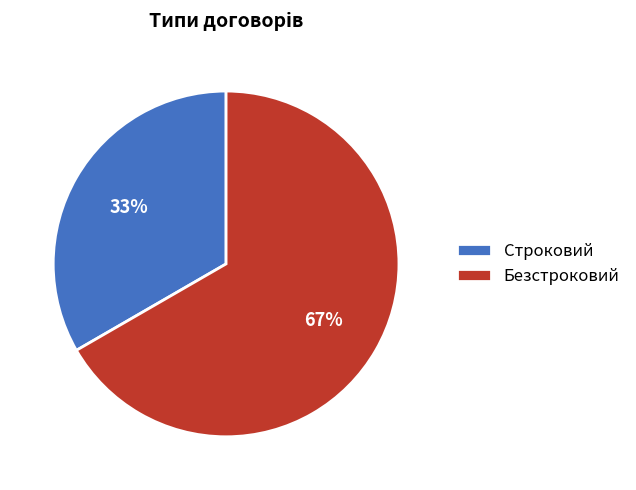

To the nearest percent, what is the combined percentage of Безстроковий and Строковий?

100%